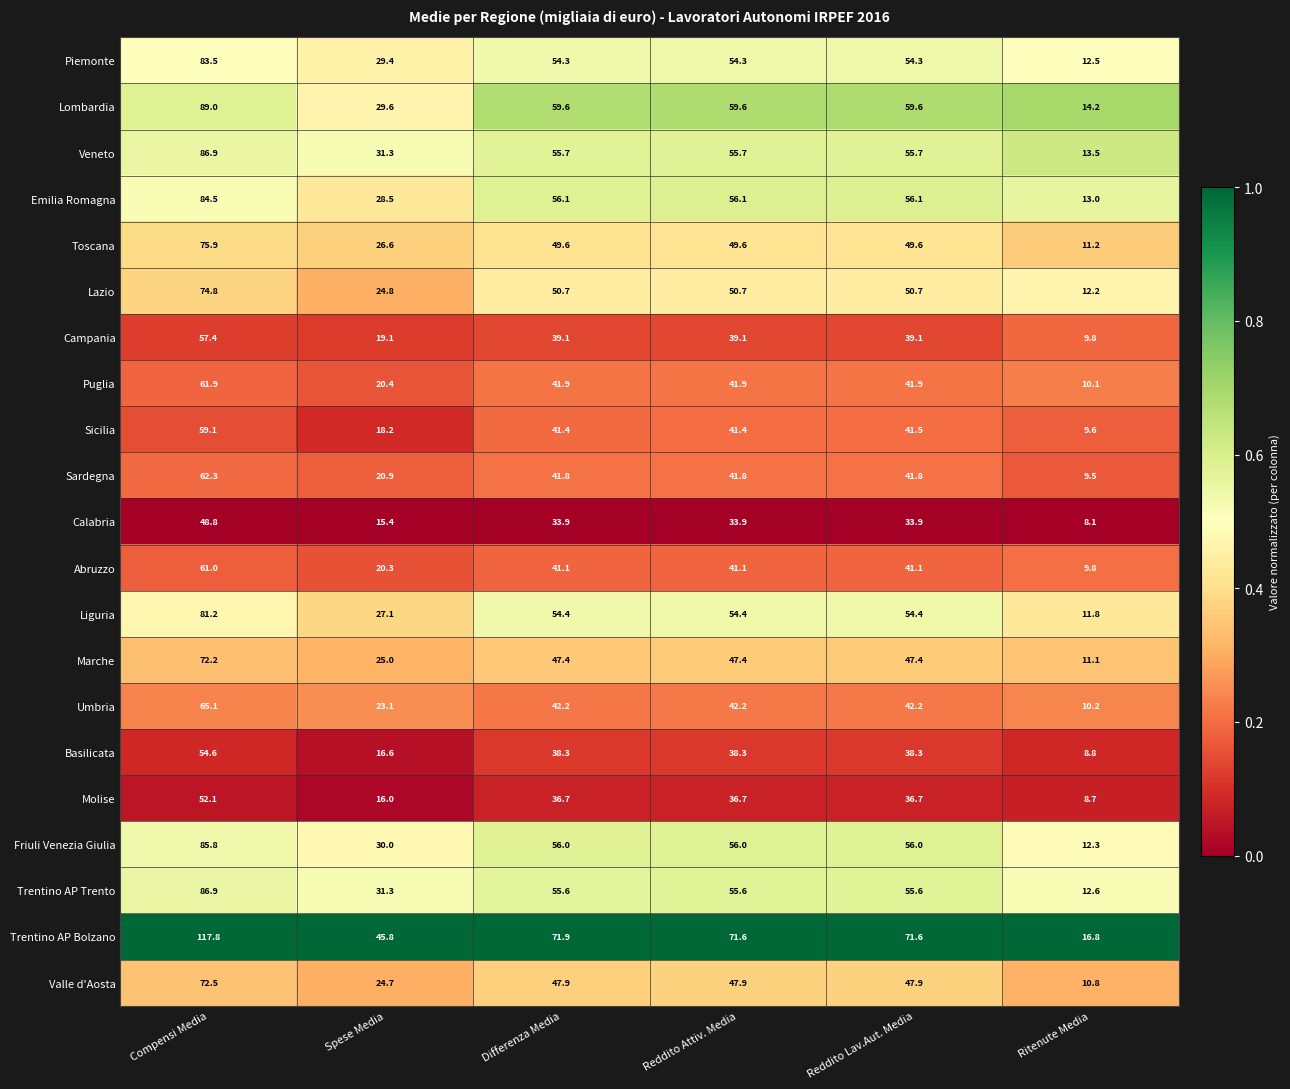

At which category is the sum across all series the highest?

Compensi Media